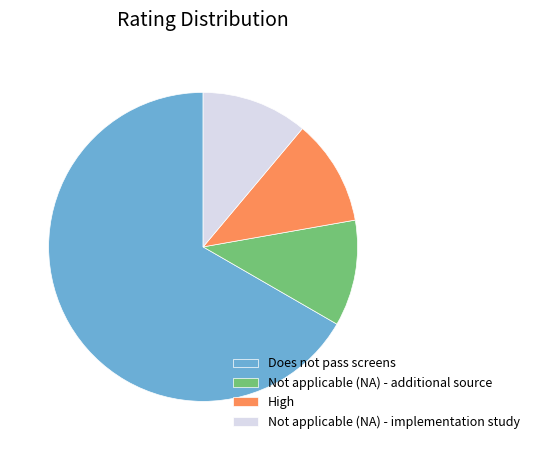

Combined, do High and Does not pass screens account for over 50%?

Yes